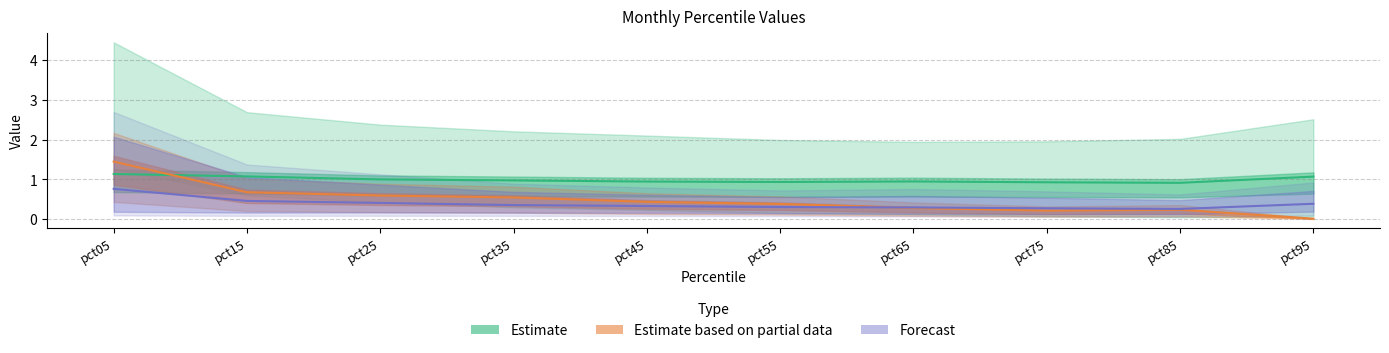

What is the difference between the Estimate based on partial data values at pct65 and pct75?

0.1